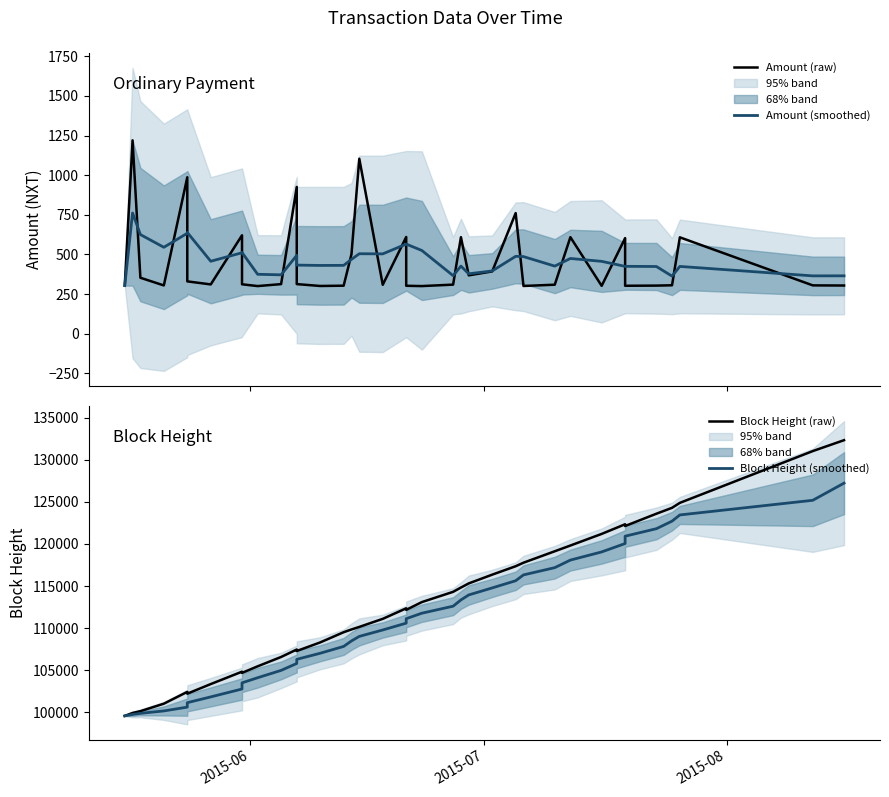

What are all the series names shown in the legend?

Amount (raw), Amount (smoothed), Block Height (raw), Block Height (smoothed)